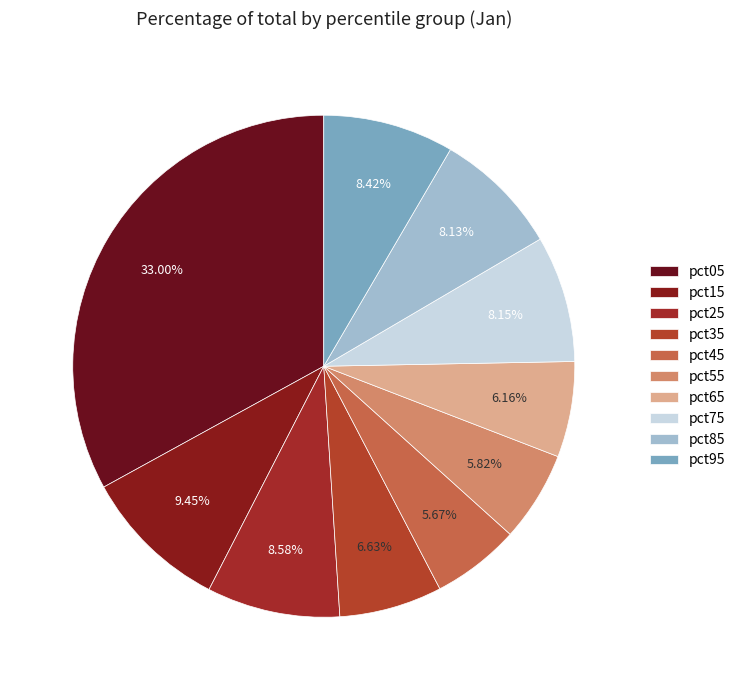

Is there a majority slice in this chart?

No